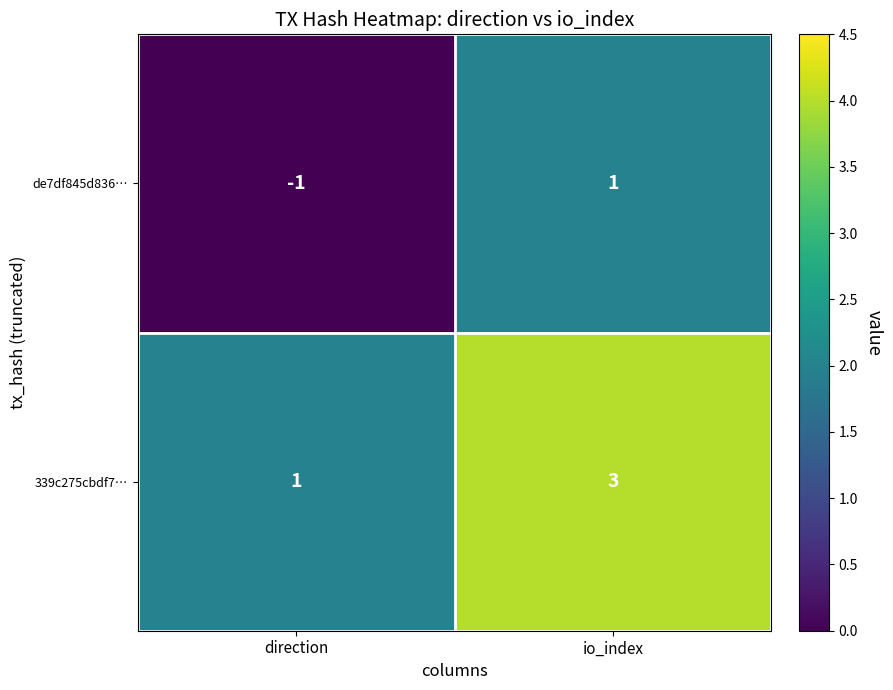

Reading left to right, extract all data points from this chart.

de7df845d836…: direction=-1	io_index=1
339c275cbdf7…: direction=1	io_index=3